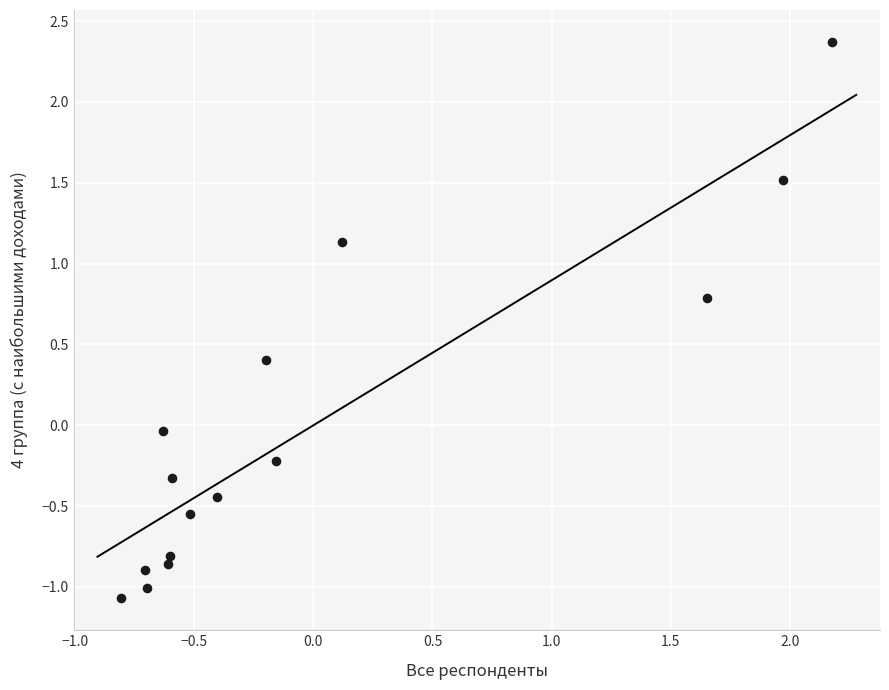

What is the range of Y values (max minus min)?

3.4